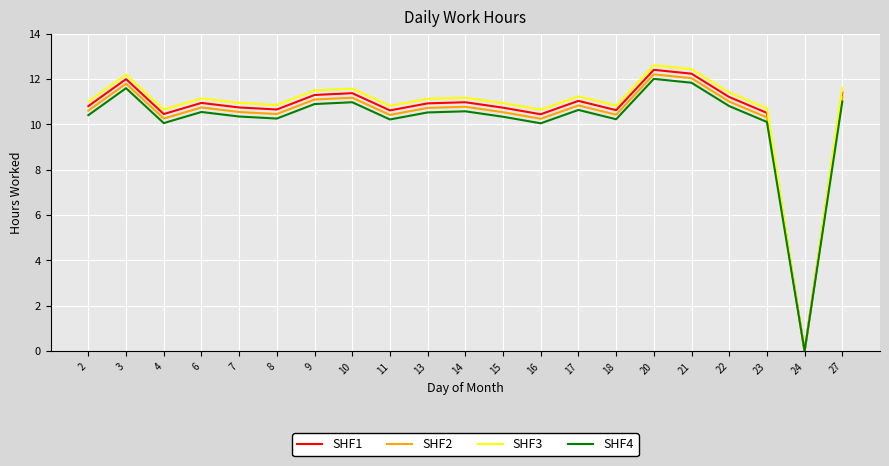

Read the SHF2 value at 22.

11.0